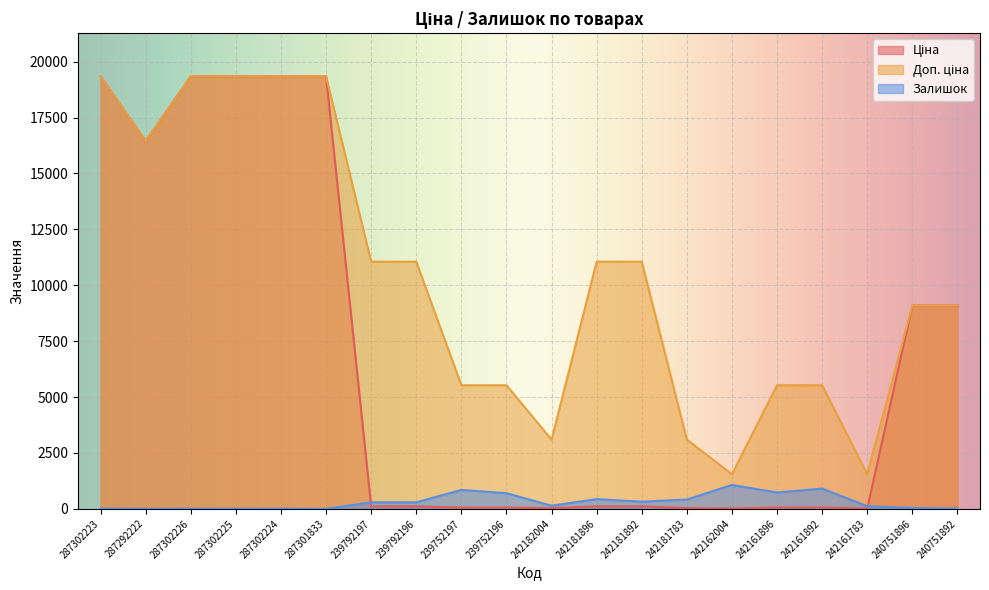

What is the value of the Доп. ціна point at the 10th from the left?

5528.0